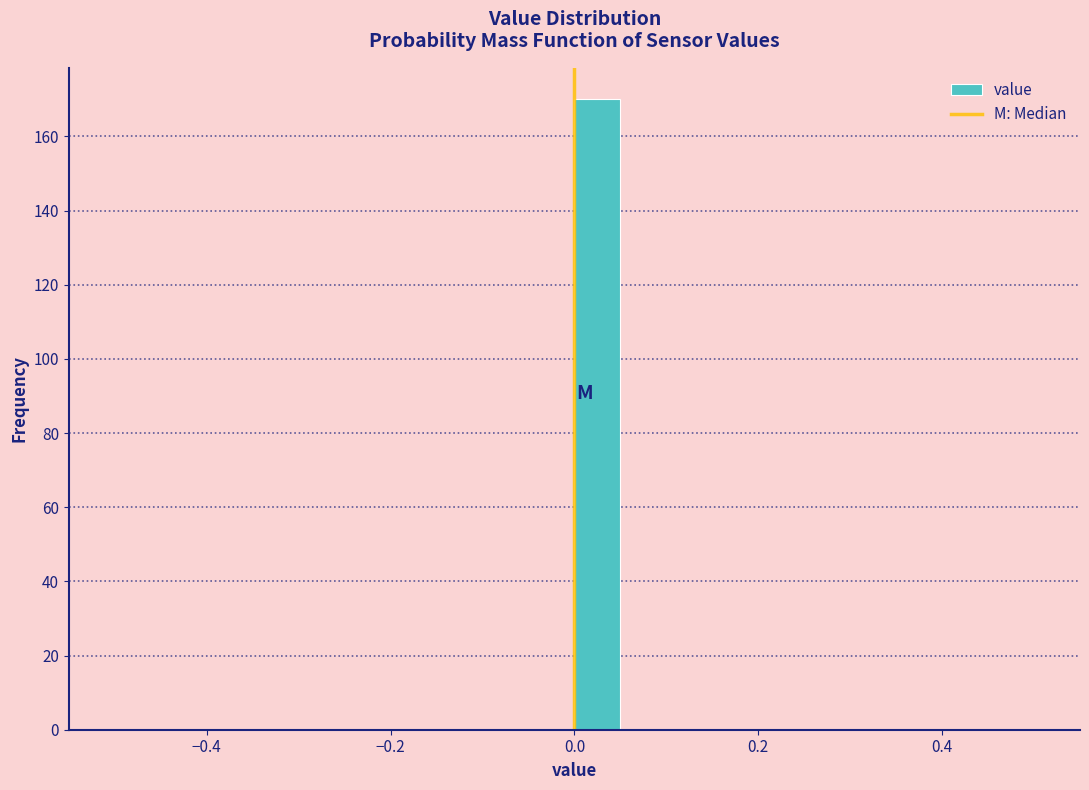

Read against the x-axis, roughly where is the centre of the tallest bar?

0.02